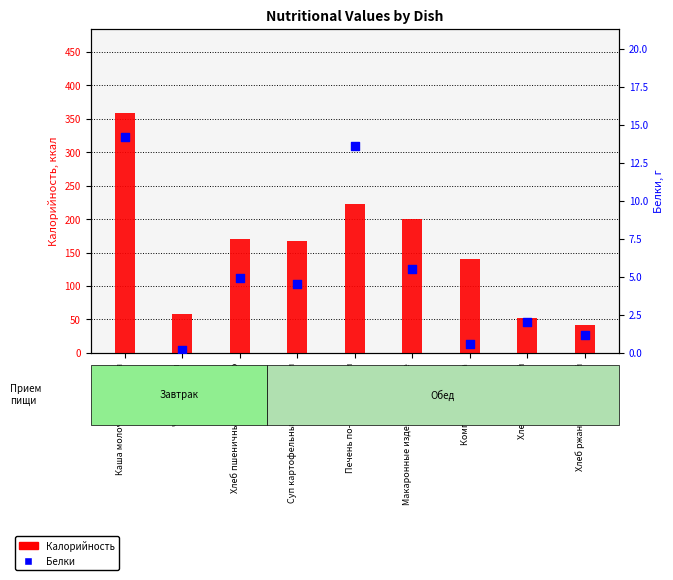

Which series has the widest spread of Y values?

Калорийность